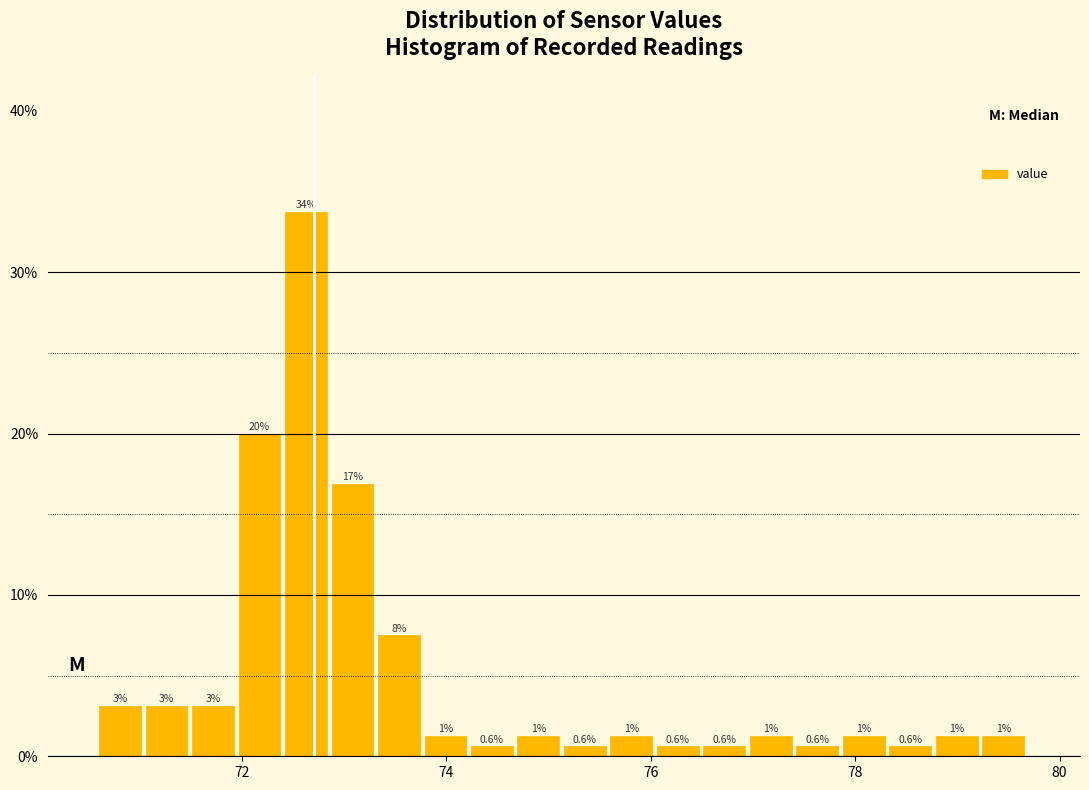

Read against the x-axis, roughly where is the centre of the tallest bar?

72.6